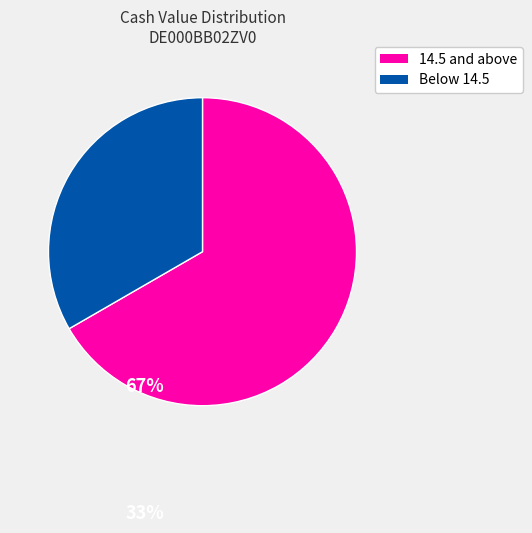

Does any single category account for the majority?

Yes